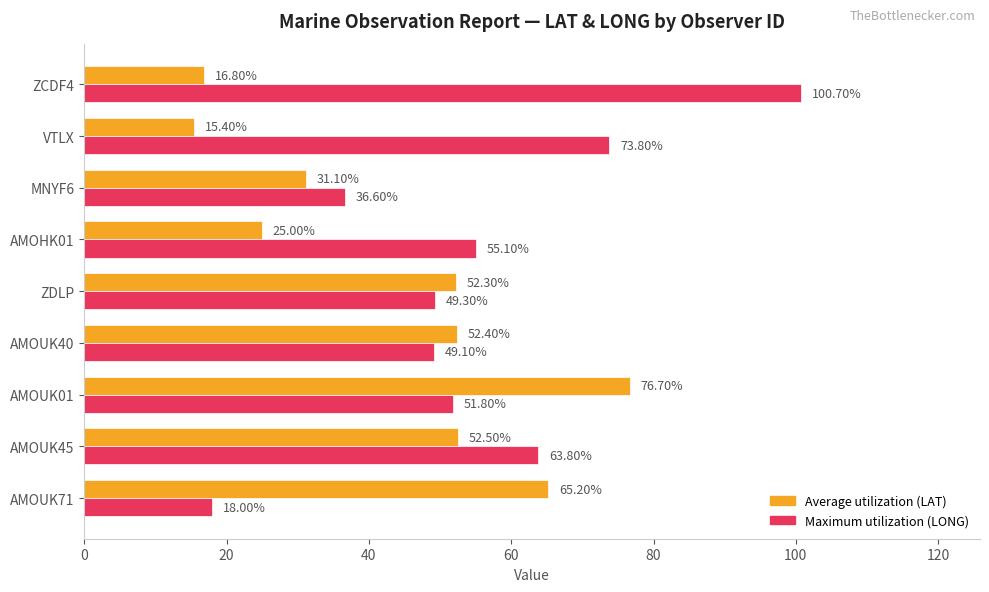

What is the spread (max minus min) of values at AMOUK40?

3.3